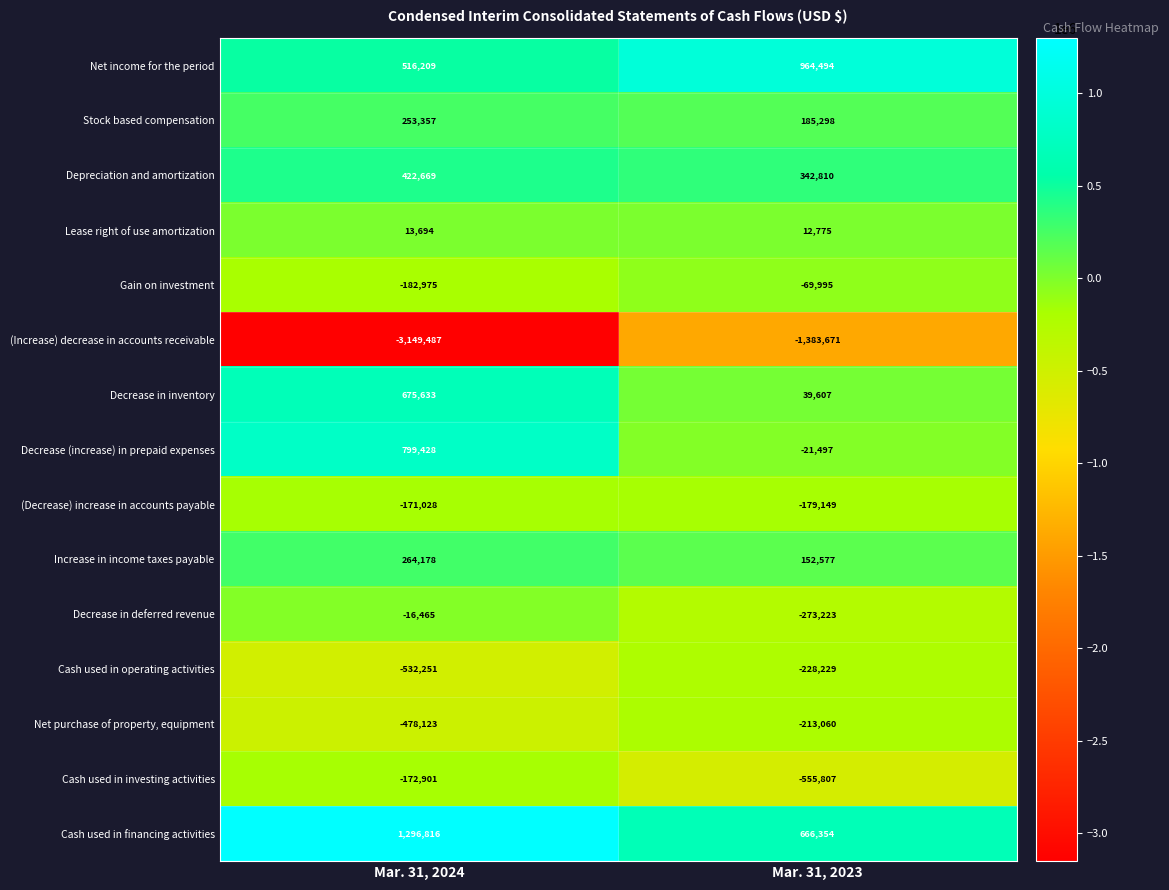

Count the number of categories in the chart.

2